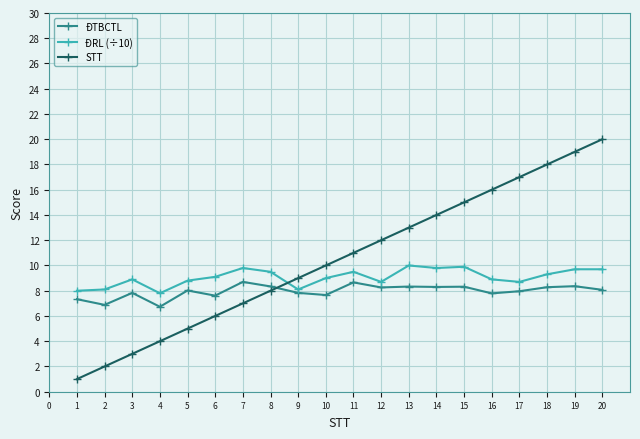

What is the value of the ĐTBCTL point at the 13th from the left?

8.3